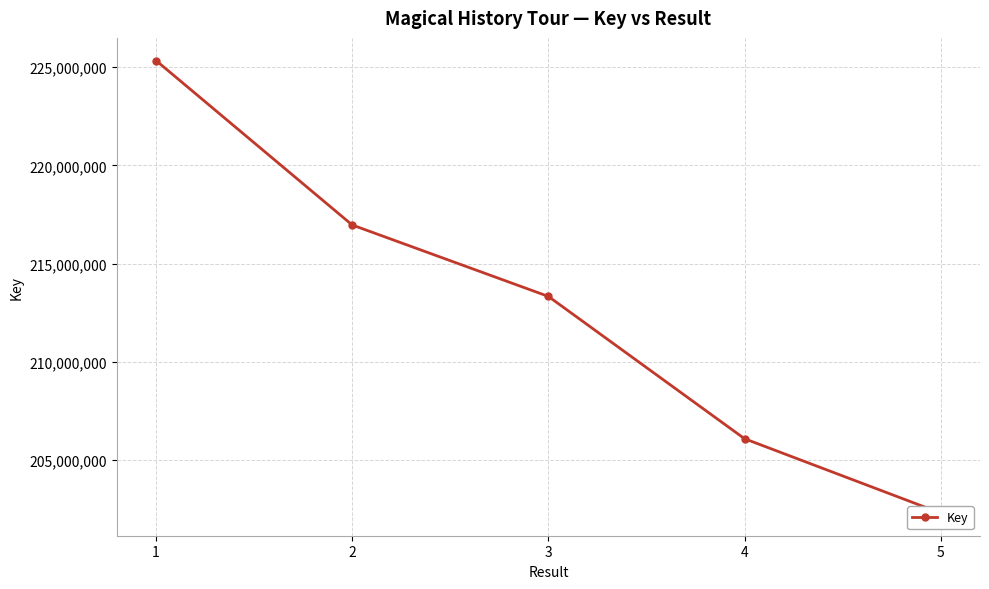

Is it true that the value at 5 is 105095674?

False